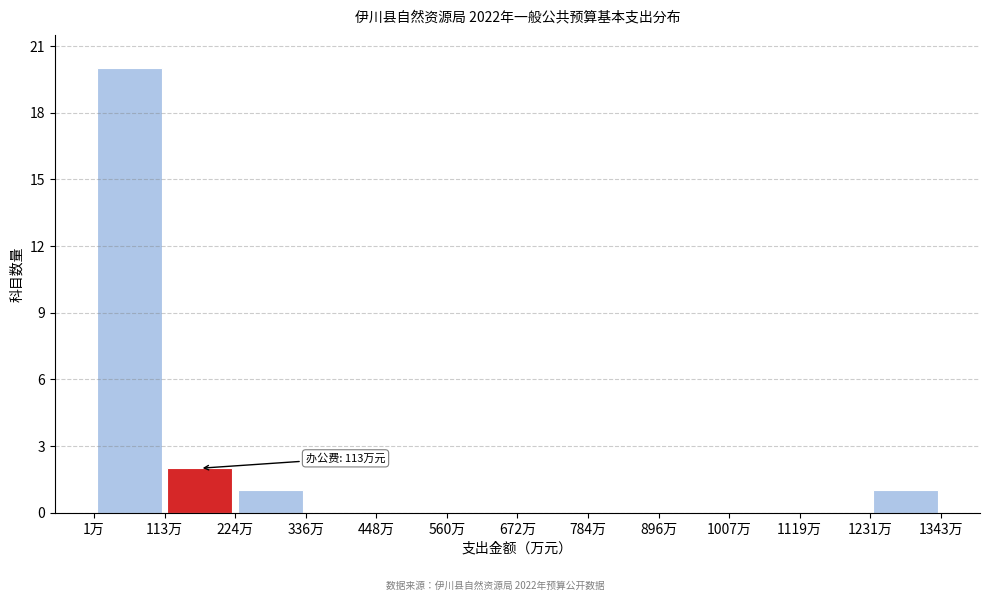

Over which range of the x-axis is the bar tallest?

0 to 120